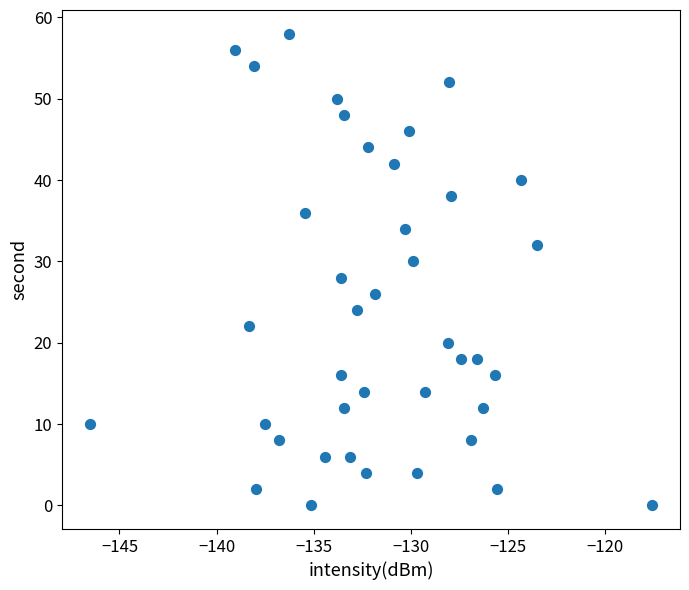

What is the range of Y values (max minus min)?

58